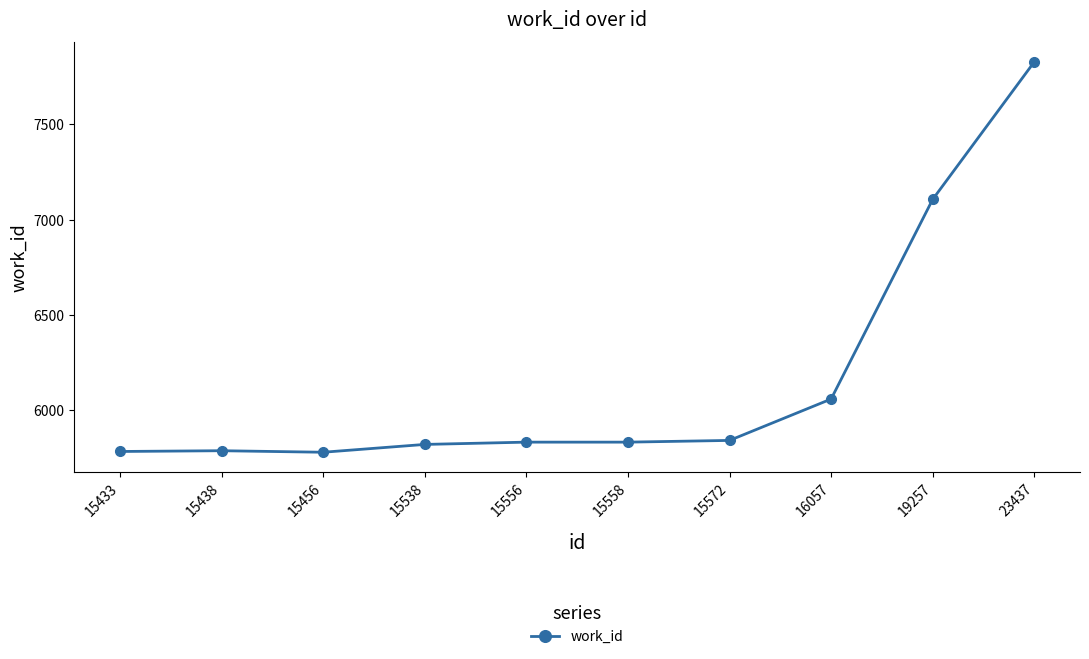

What is the value of the 6th point from the left?

5834